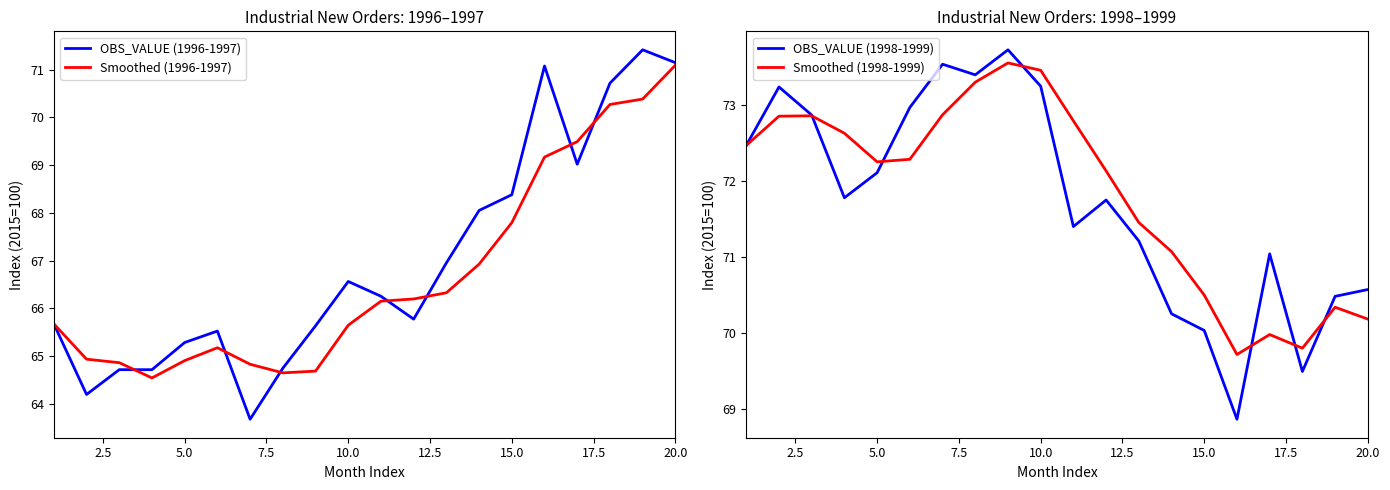

What is the minimum value for Smoothed (1996-1997)?

64.5